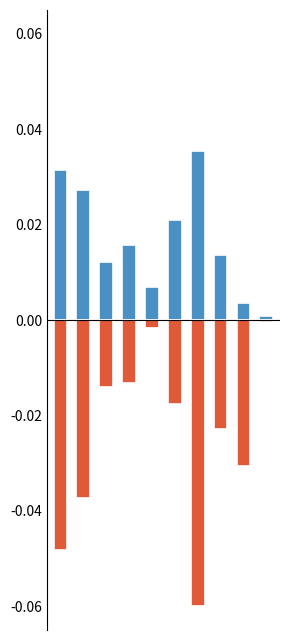

What are all the series names shown in the legend?

Белки, Жиры